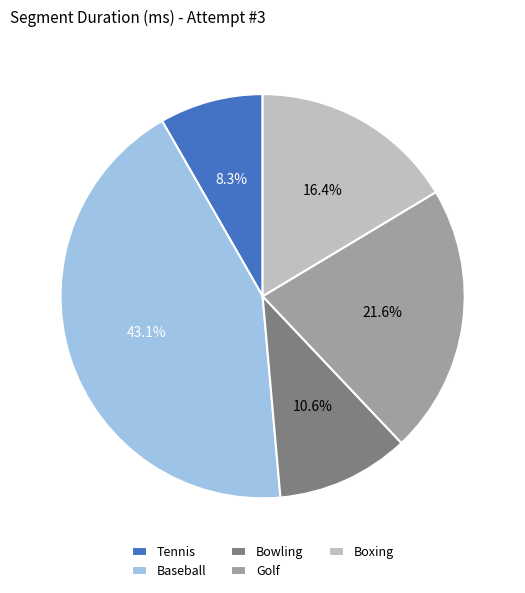

How many slices are in this pie chart?

5